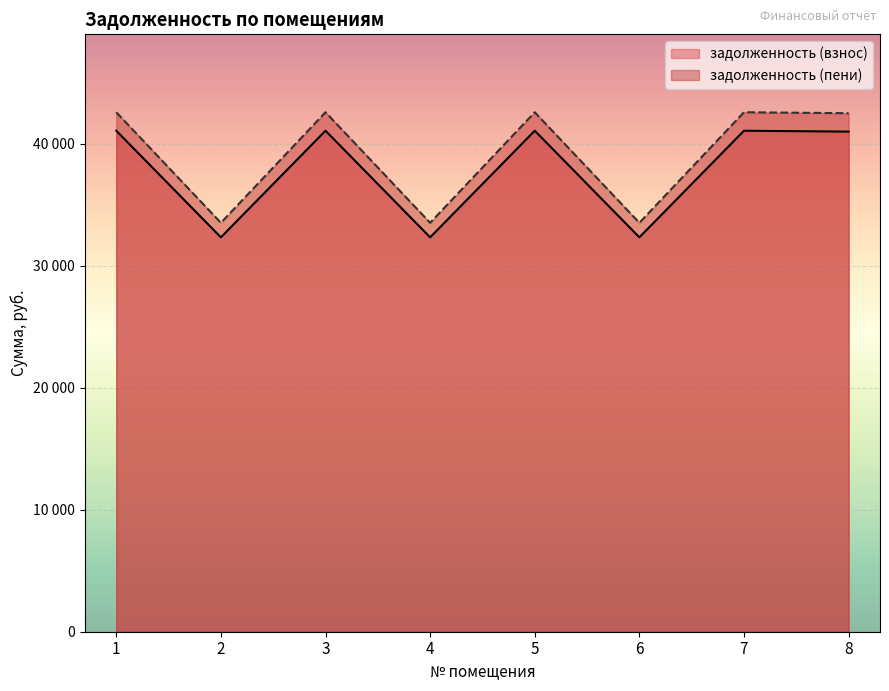

Does the chart display data point markers on the line(s)?

No